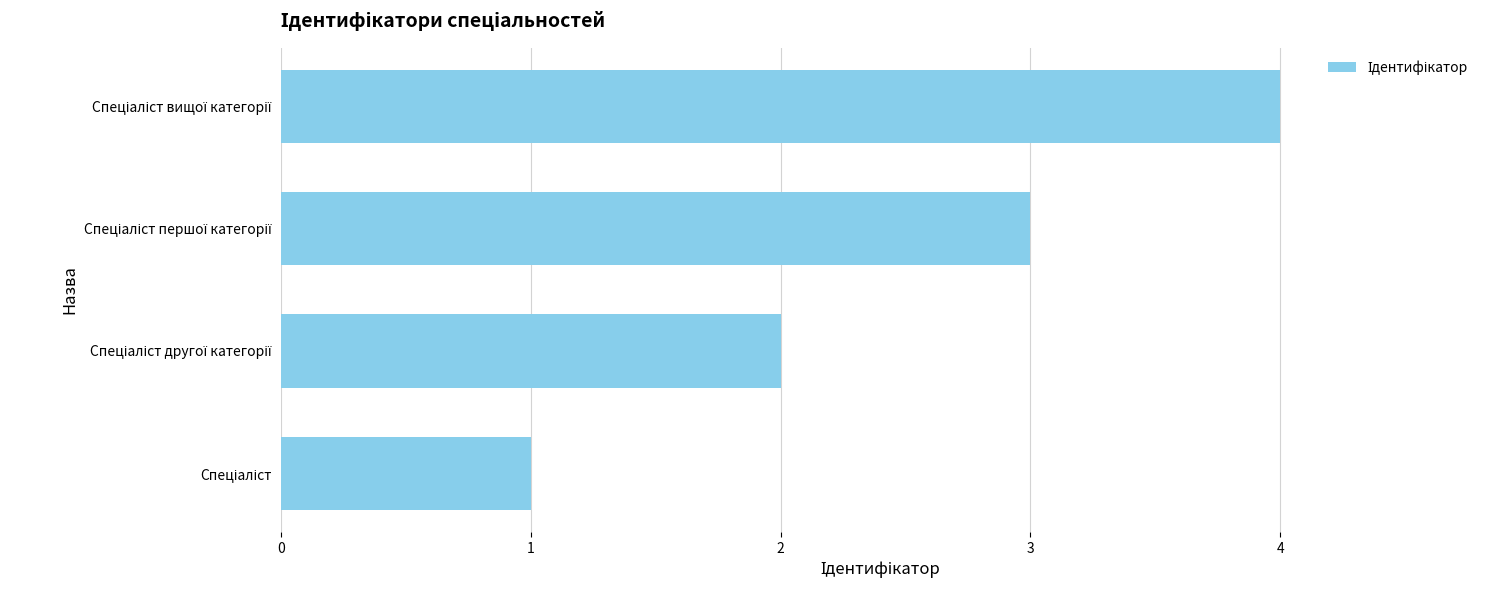

What is the difference between the maximum and minimum values?

3